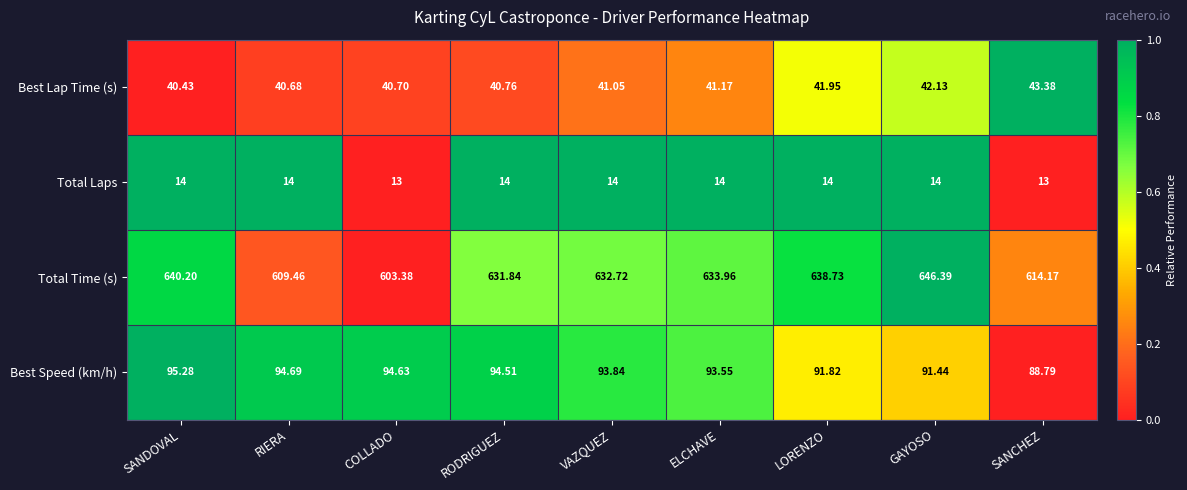

Which category has the highest value across all series?

GAYOSO